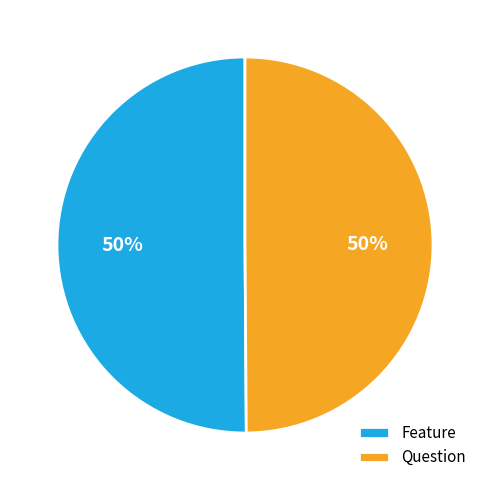

How many segments does this pie chart have?

2